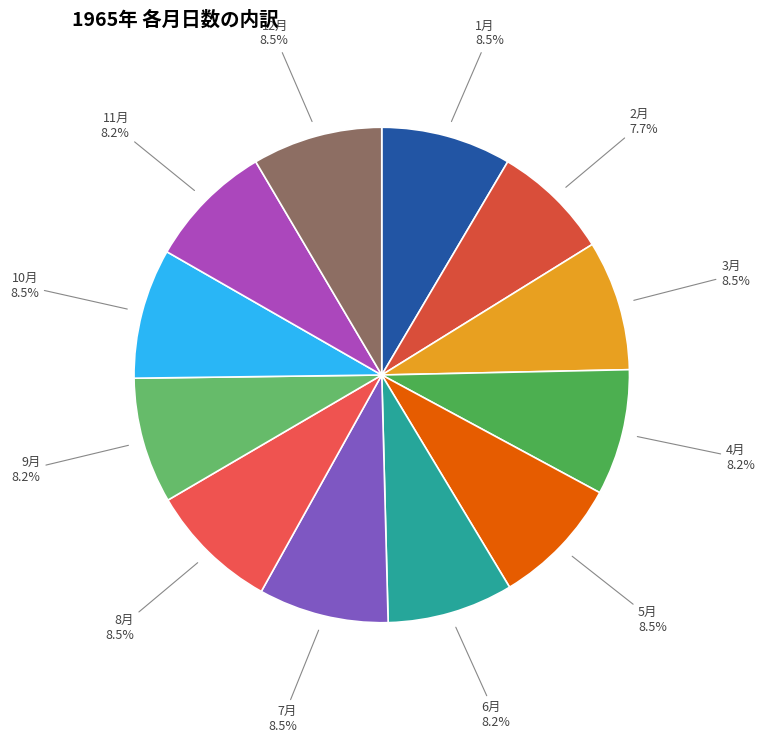

Count the number of slices in the pie.

12